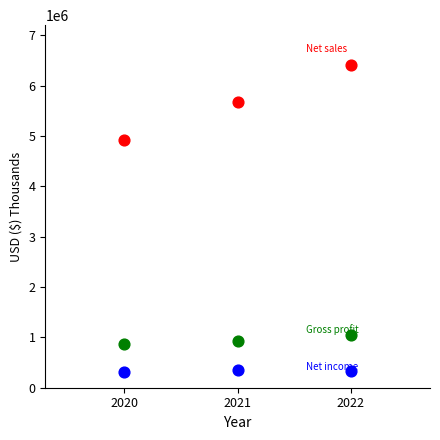

Across all data points, what is the average Y value?

2316980